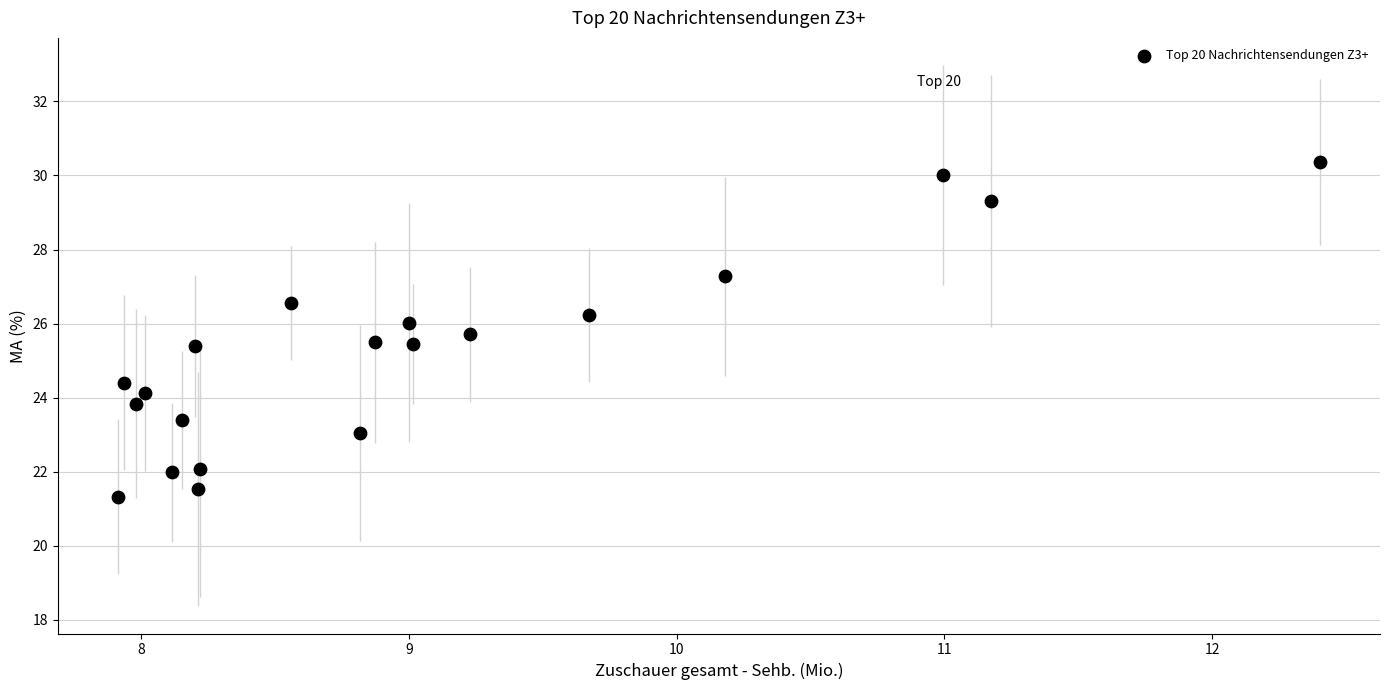

What is the range of Y values (max minus min)?

9.0